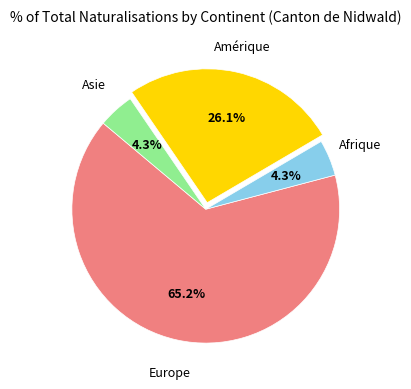

What is the total percentage of Asie and Amérique?

30.4%